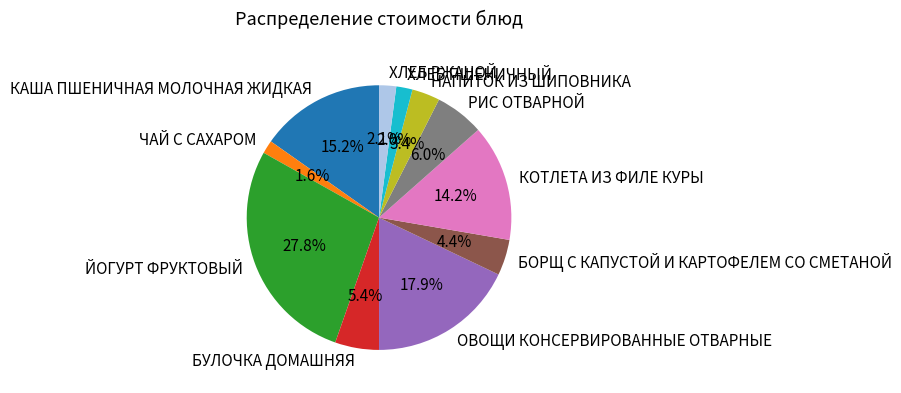

Combined, do НАПИТОК ИЗ ШИПОВНИКА and РИС ОТВАРНОЙ account for over 50%?

No